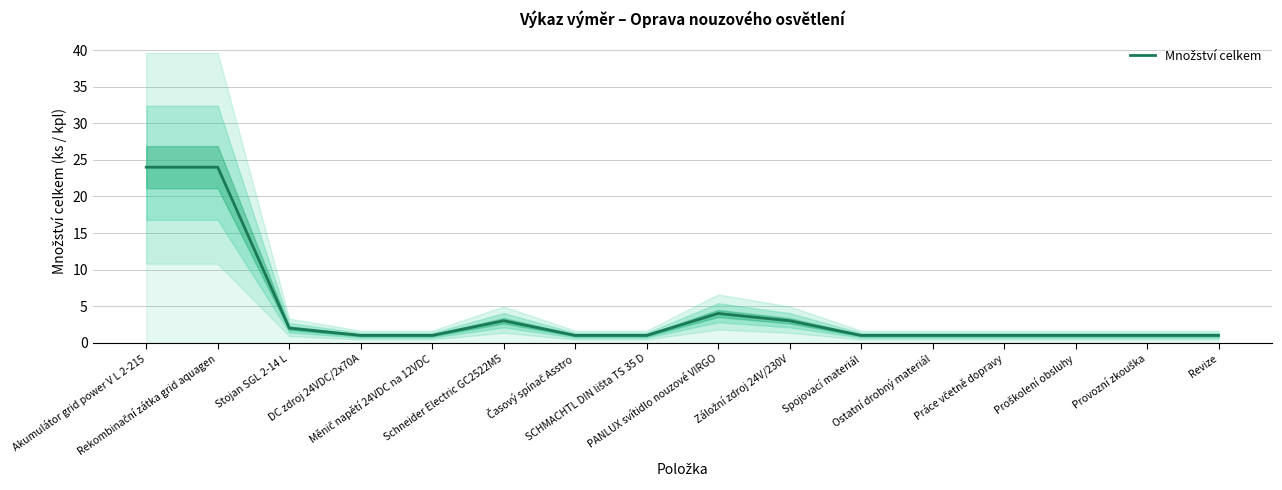

What is the value of the 1st point from the left?

24